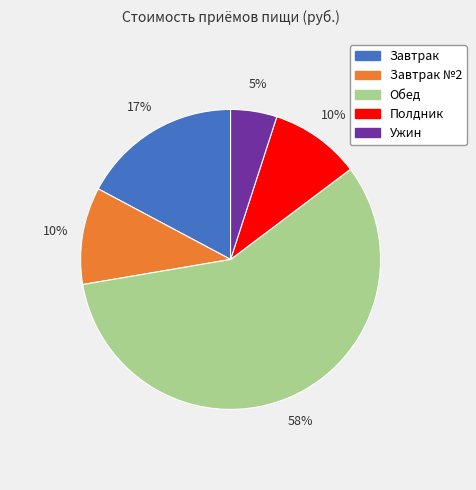

To the nearest percent, what is the difference between the largest and smallest slice percentages?

53%